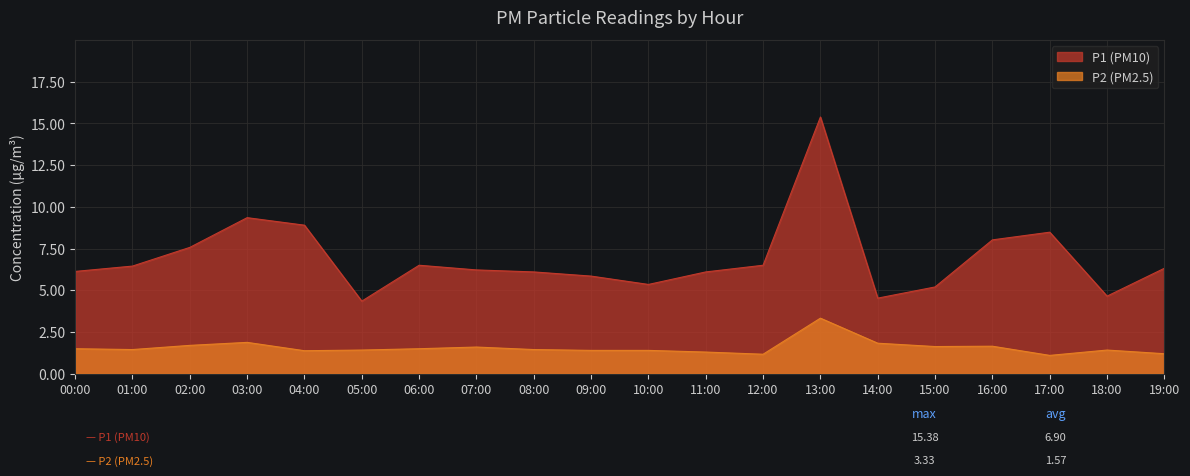

Reading left to right, transcribe all the data shown in this chart.

P1 (PM10): 00:00=6.1	01:00=6.5	02:00=7.6	03:00=9.3	04:00=8.9	05:00=4.3	06:00=6.5	07:00=6.2	08:00=6.1	09:00=5.8	10:00=5.3	11:00=6.1	12:00=6.5	13:00=15.4	14:00=4.5	15:00=5.2	16:00=8.0	17:00=8.5	18:00=4.7	19:00=6.3
P2 (PM2.5): 00:00=1.5	01:00=1.4	02:00=1.7	03:00=1.9	04:00=1.4	05:00=1.4	06:00=1.5	07:00=1.6	08:00=1.4	09:00=1.4	10:00=1.4	11:00=1.3	12:00=1.2	13:00=3.3	14:00=1.8	15:00=1.6	16:00=1.6	17:00=1.1	18:00=1.4	19:00=1.2